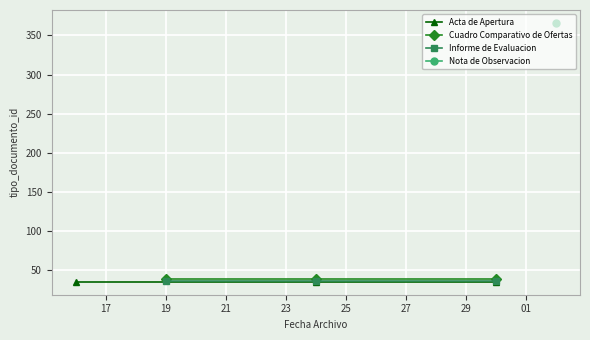

Is this an area chart (filled region under the line)?

No